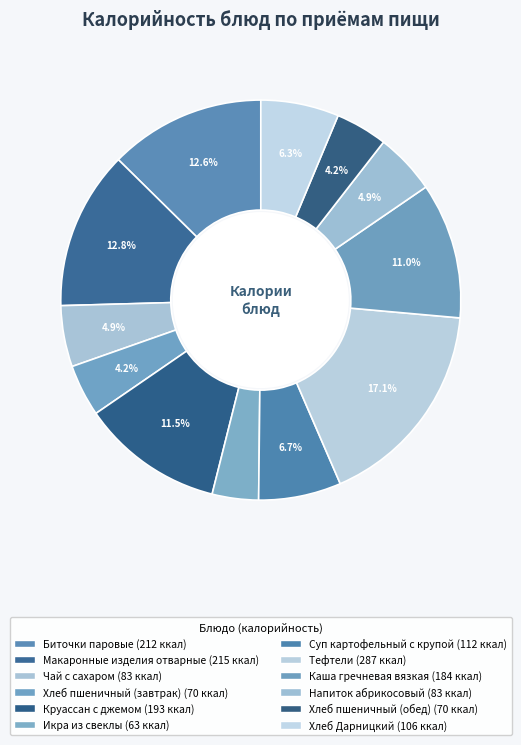

How many slices are in this pie chart?

12